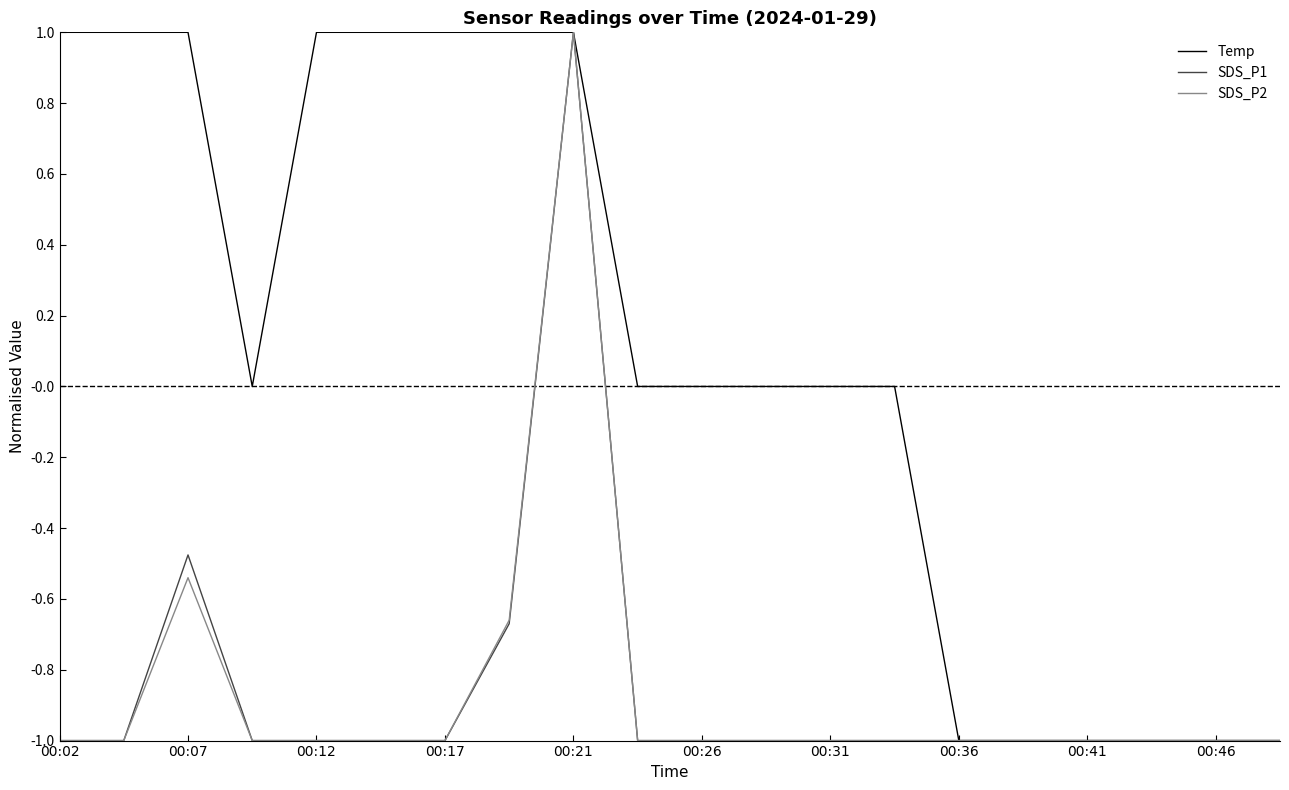

Which series has the largest total across all categories?

Temp